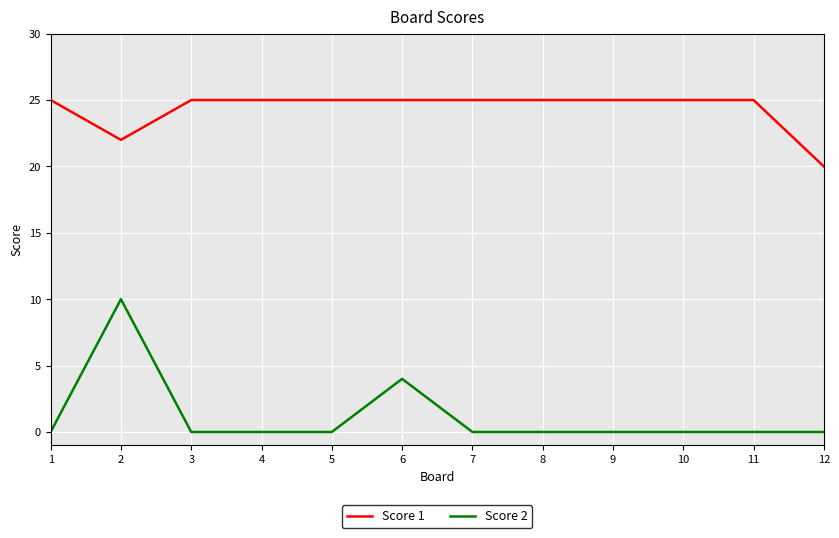

What is the highest value of the Score 1 series?

25